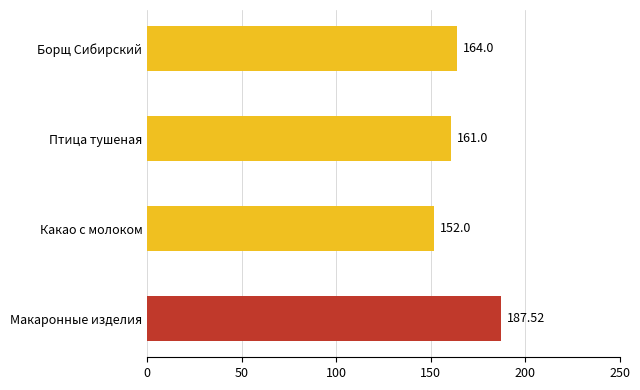

How many values are below 164?

2